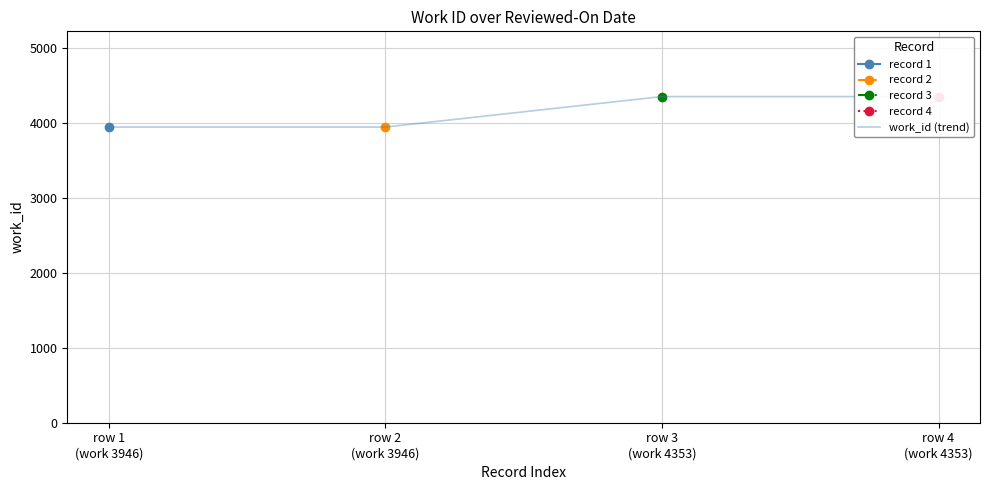

What is the greatest value displayed?

4353